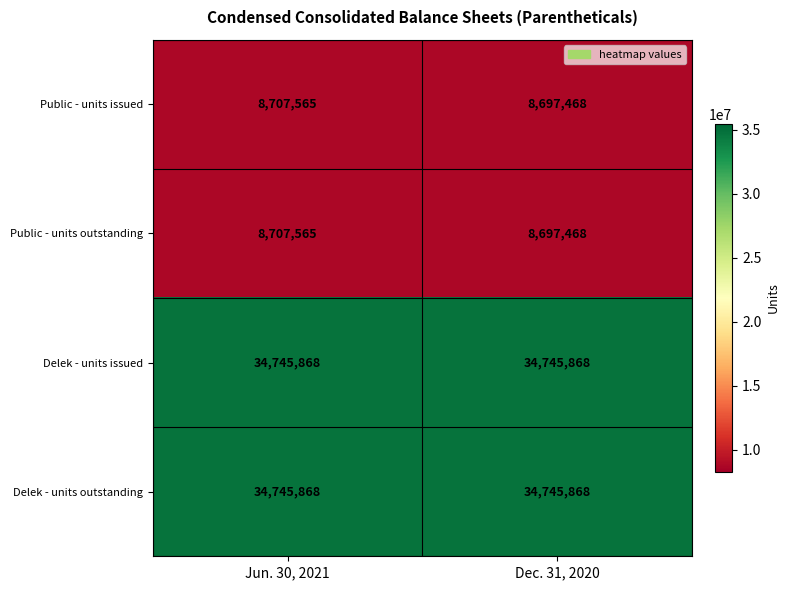

Reading left to right, what are all the values shown in this chart?

Public - units issued: 8707565	8697468
Public - units outstanding: 8707565	8697468
Delek - units issued: 34745868	34745868
Delek - units outstanding: 34745868	34745868